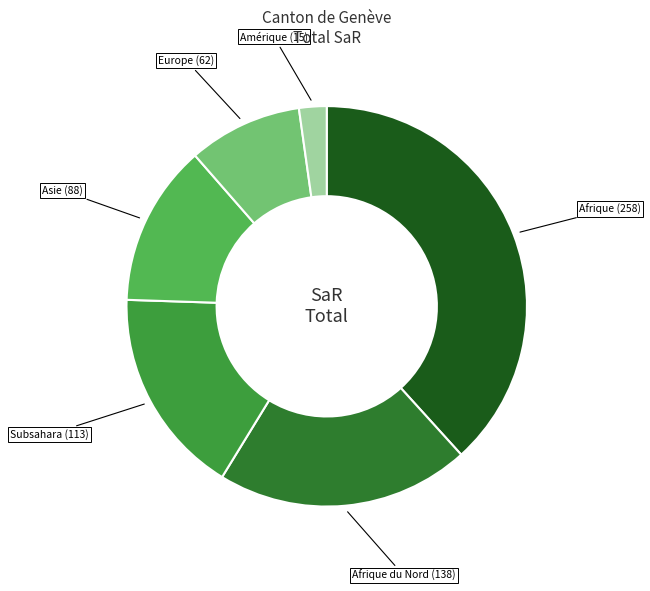

How many segments does this pie chart have?

6